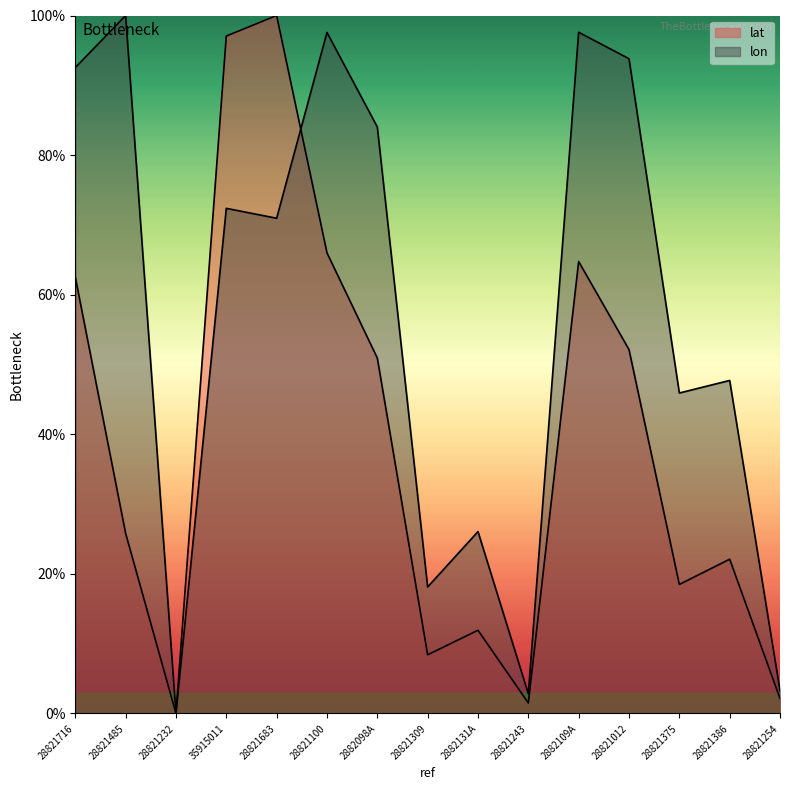

Read the lon value at 28821309.

18.1